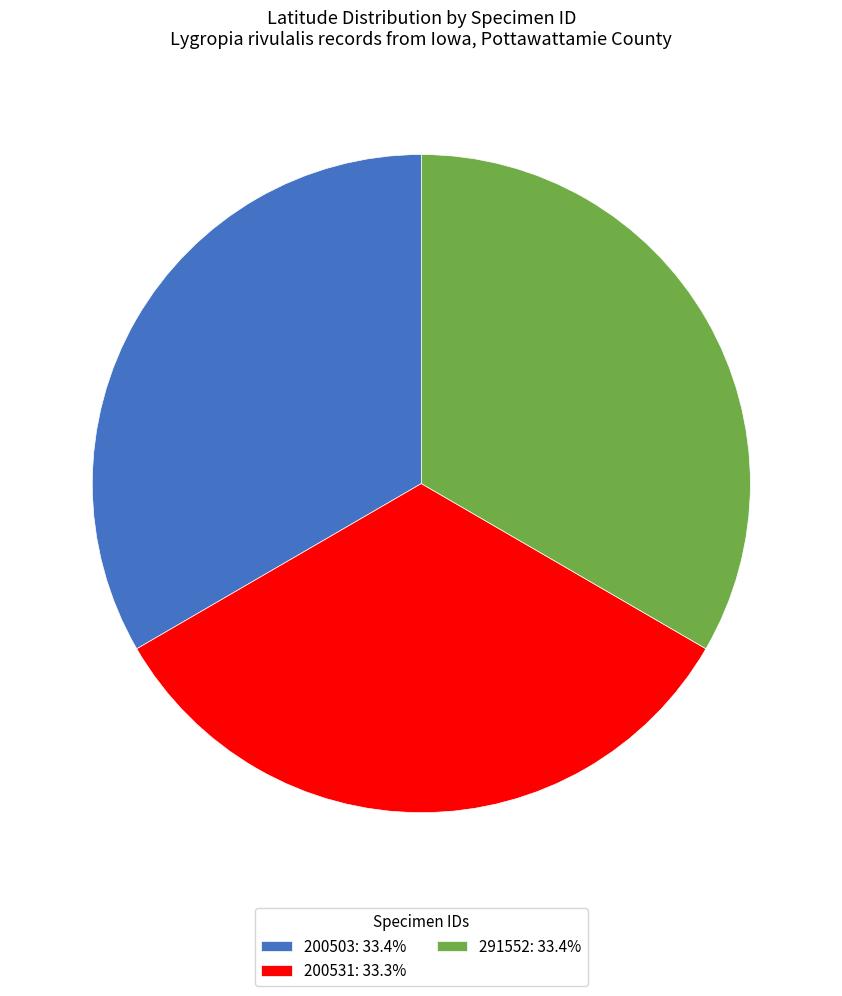

Approximately how many times larger is the value at 200503: 33.4% compared to 200531: 33.3%?

1.0